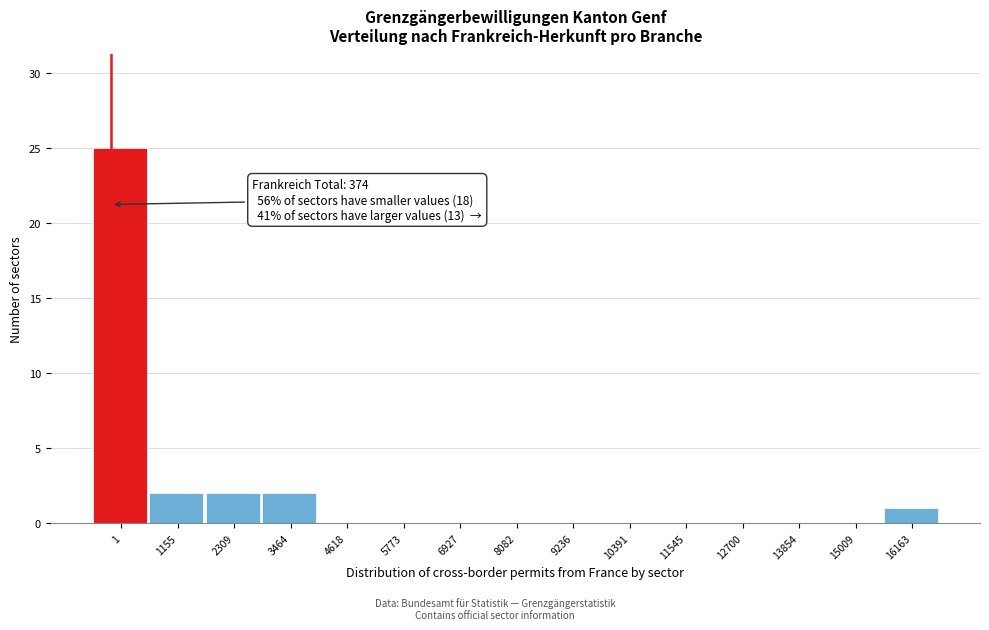

Reading left to right, list all the values displayed in this chart.

1=25	1155=2	2309=2	3464=2	4618=0	5773=0	6927=0	8082=0	9236=0	10391=0	11545=0	12700=0	13854=0	15009=0	16163=1